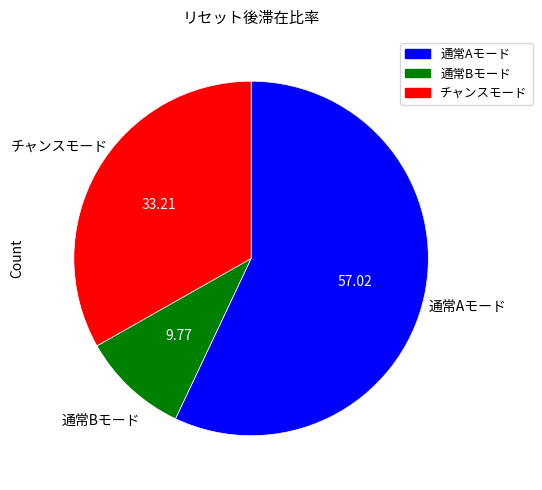

True or false: 通常Aモード accounts for 72% of the total.

False